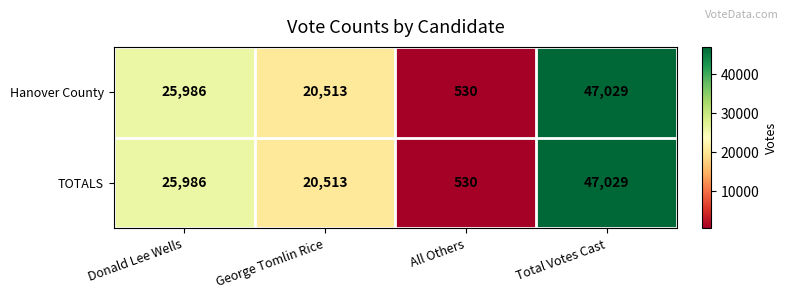

Which label corresponds to the smallest value in the chart?

All Others